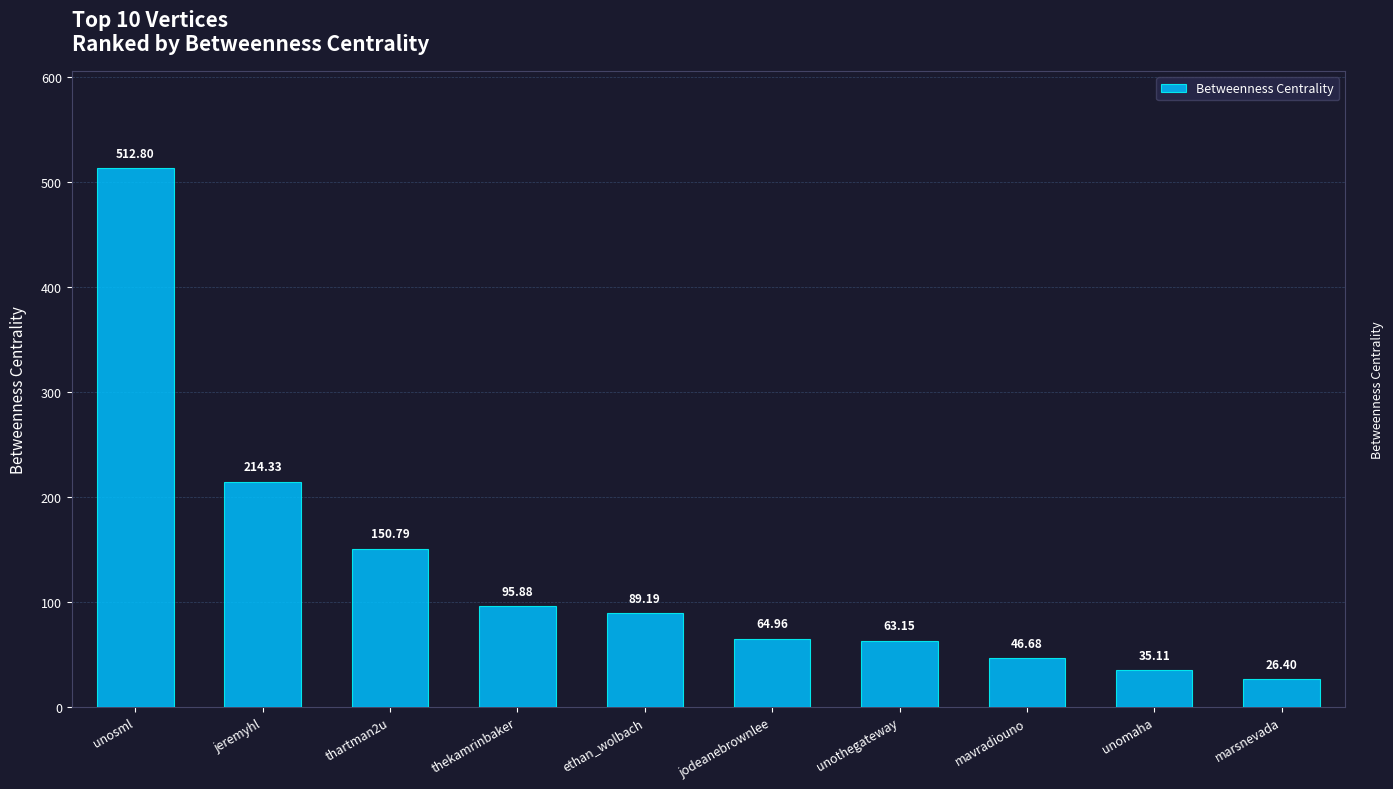

What is the value of the 3rd bar from the left?

150.8